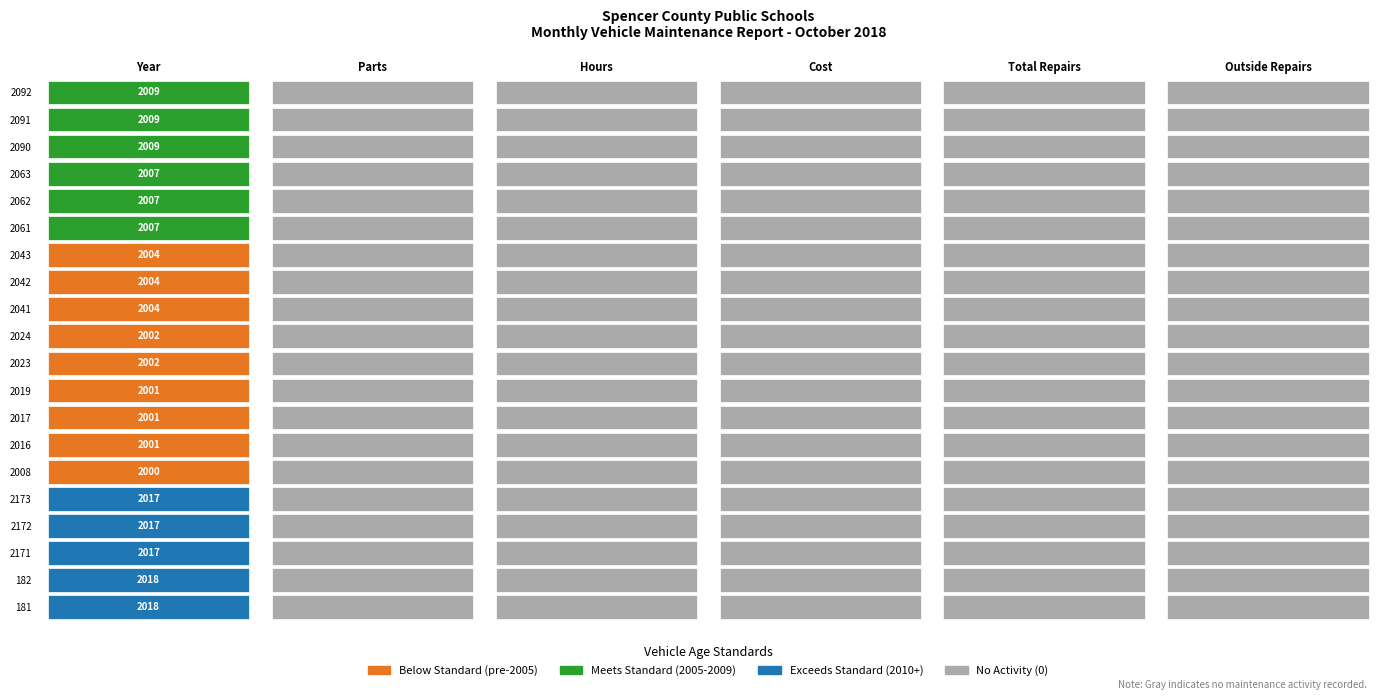

What is the spread (max minus min) of values at 0?

18